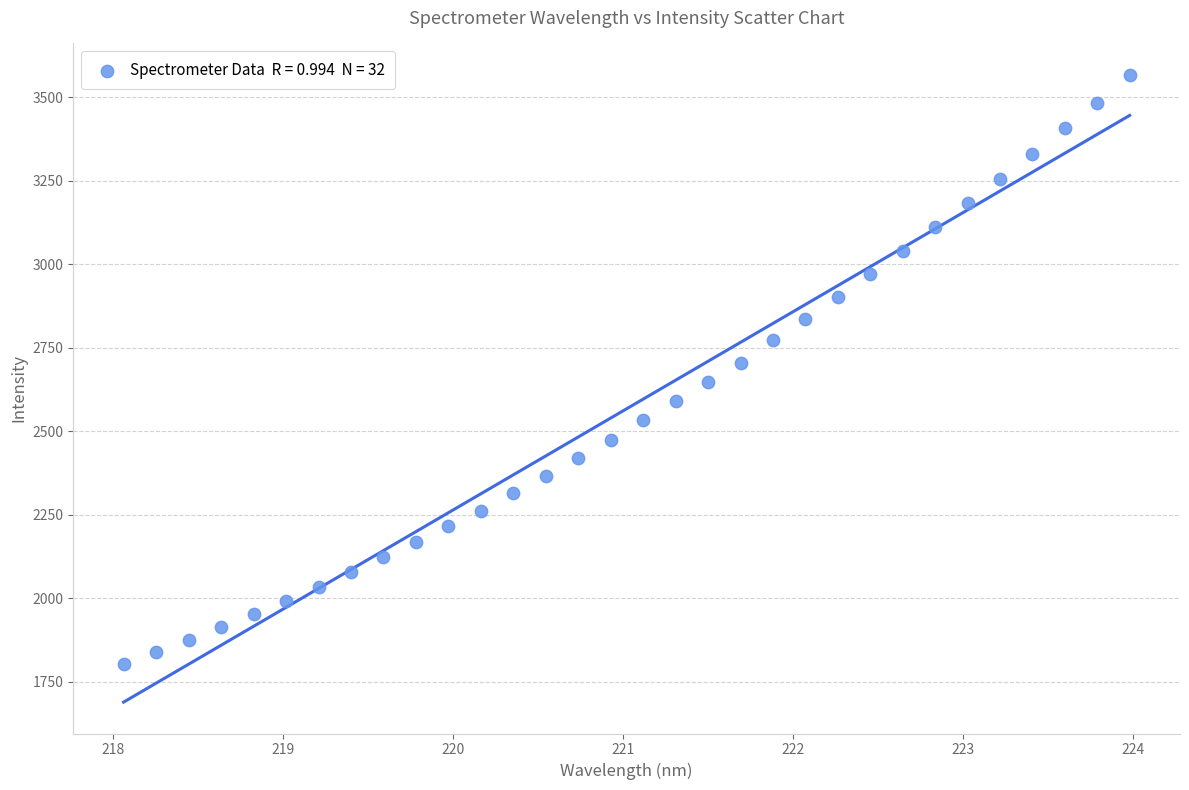

What is the range of Y values (max minus min)?

1762.6